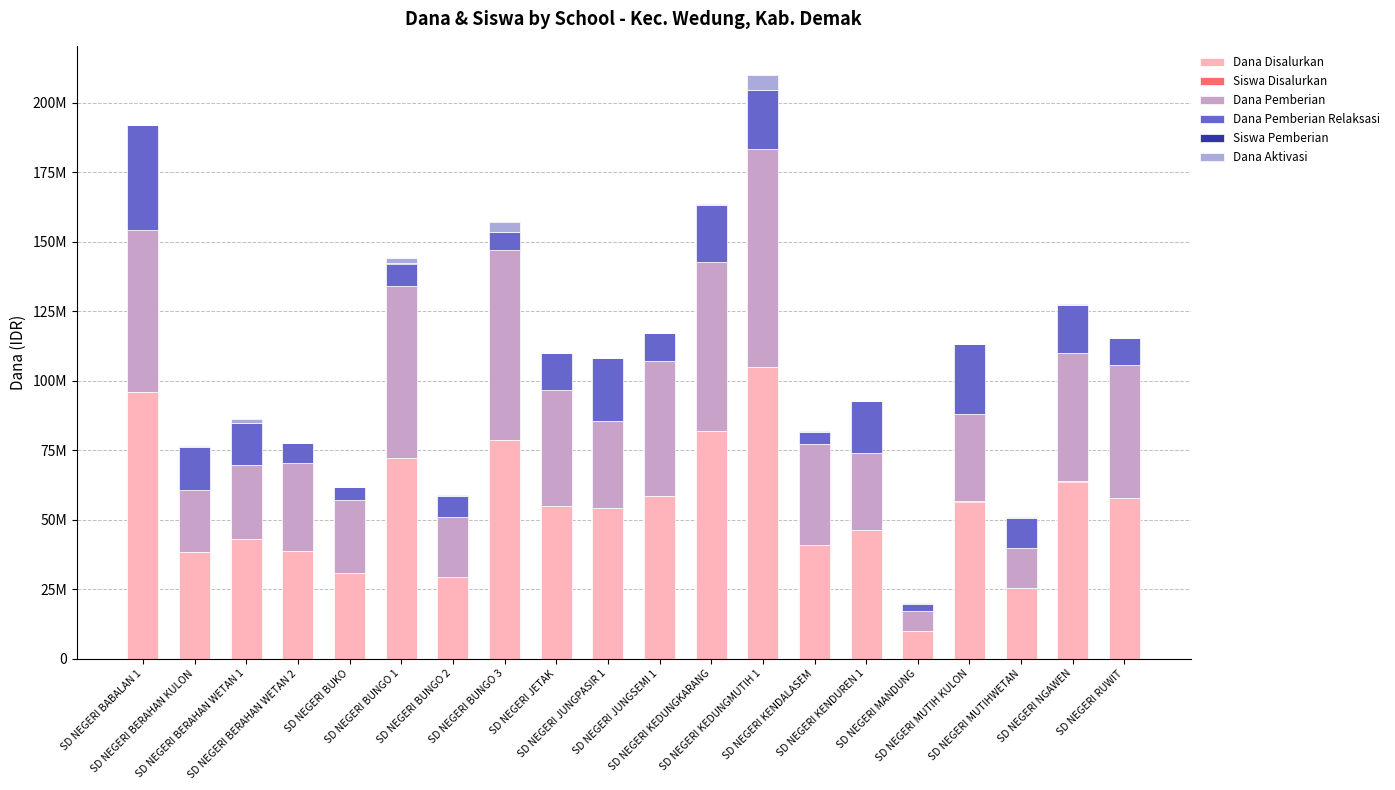

Between SD NEGERI JETAK and SD NEGERI KENDALASEM, which series saw the biggest shift?

Dana Disalurkan